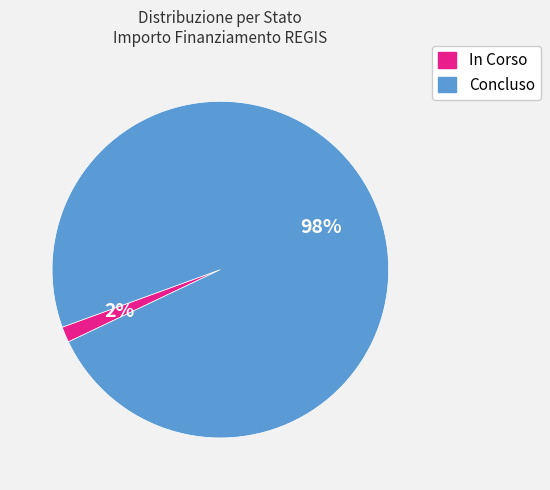

To the nearest percent, what is the average slice percentage?

50%